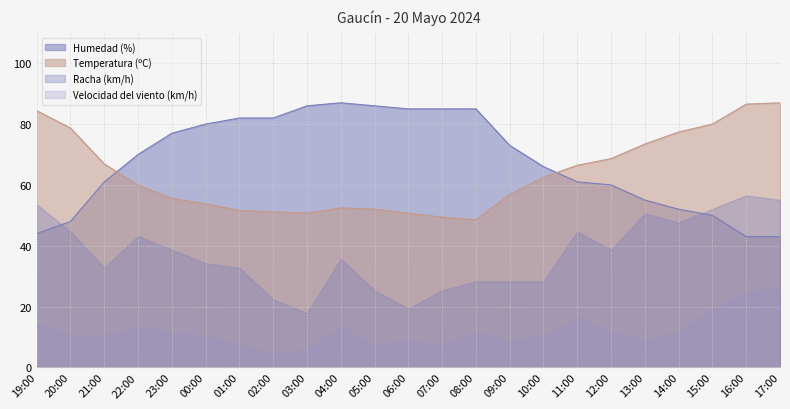

What is the label of the 10th point from the left?

04:00